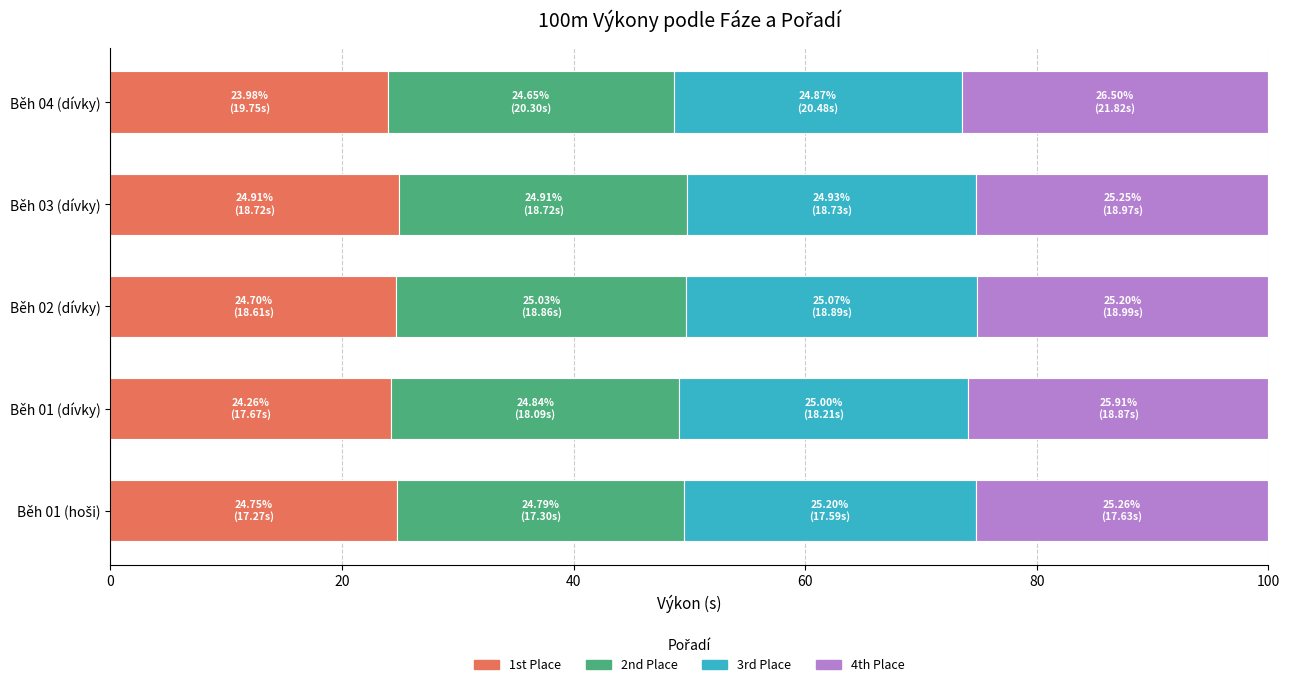

What are all the series names shown in the legend?

1st Place, 2nd Place, 3rd Place, 4th Place